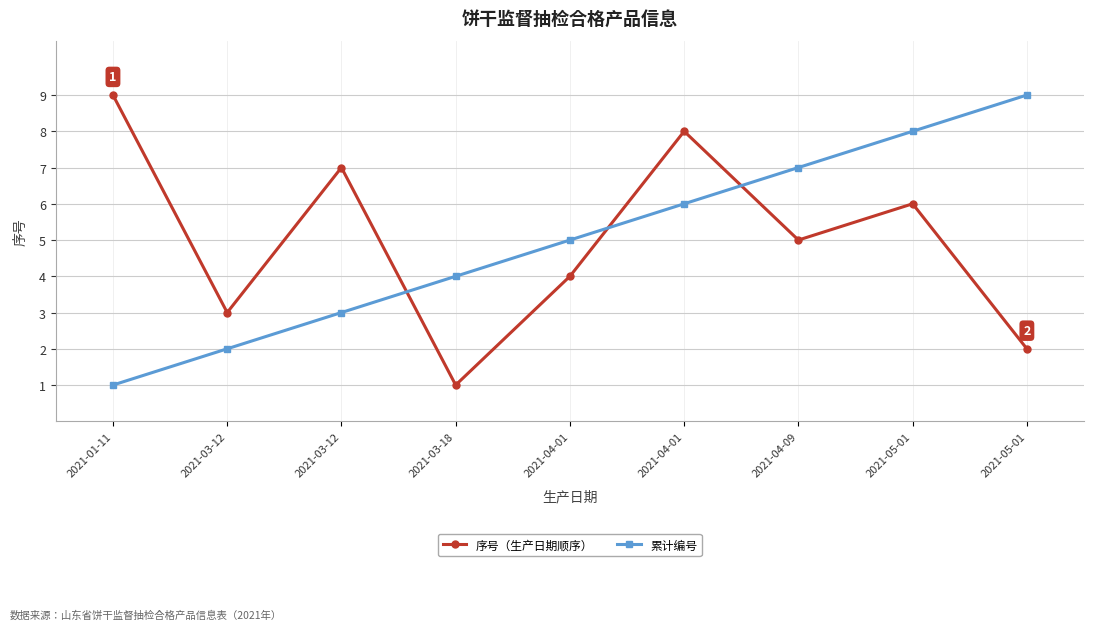

What is the total value across all series at 2021-01-11?

10